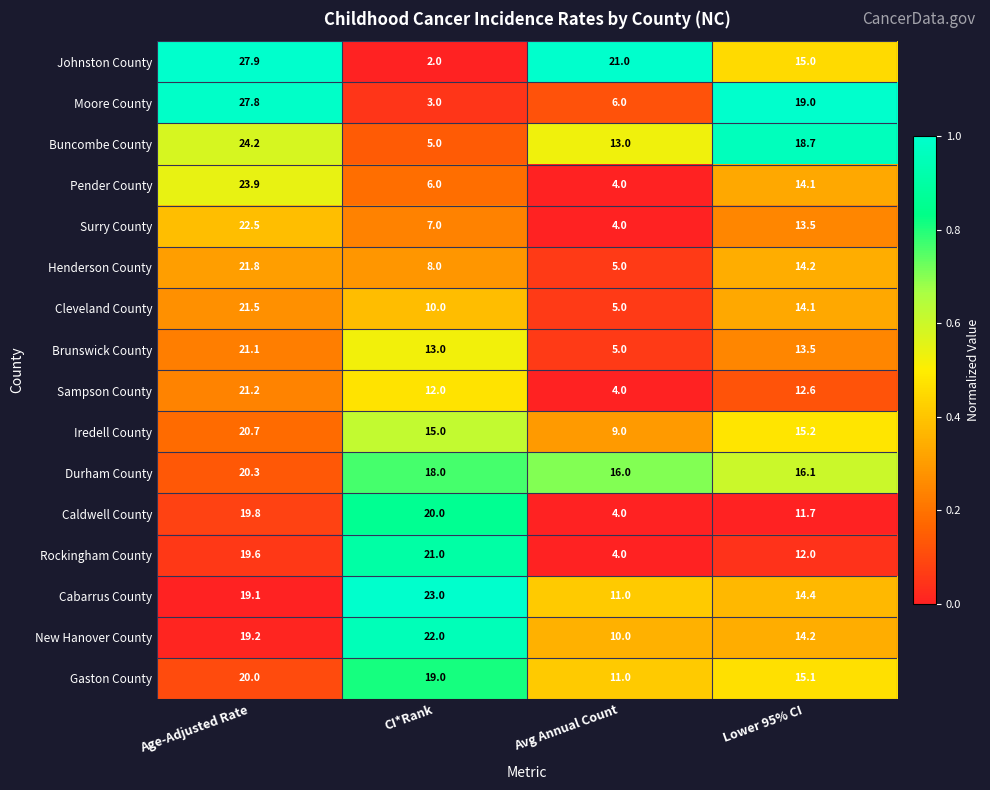

Rank the categories by Pender County value from highest to lowest.

Age-Adjusted Rate, Lower 95% CI, CI*Rank, Avg Annual Count